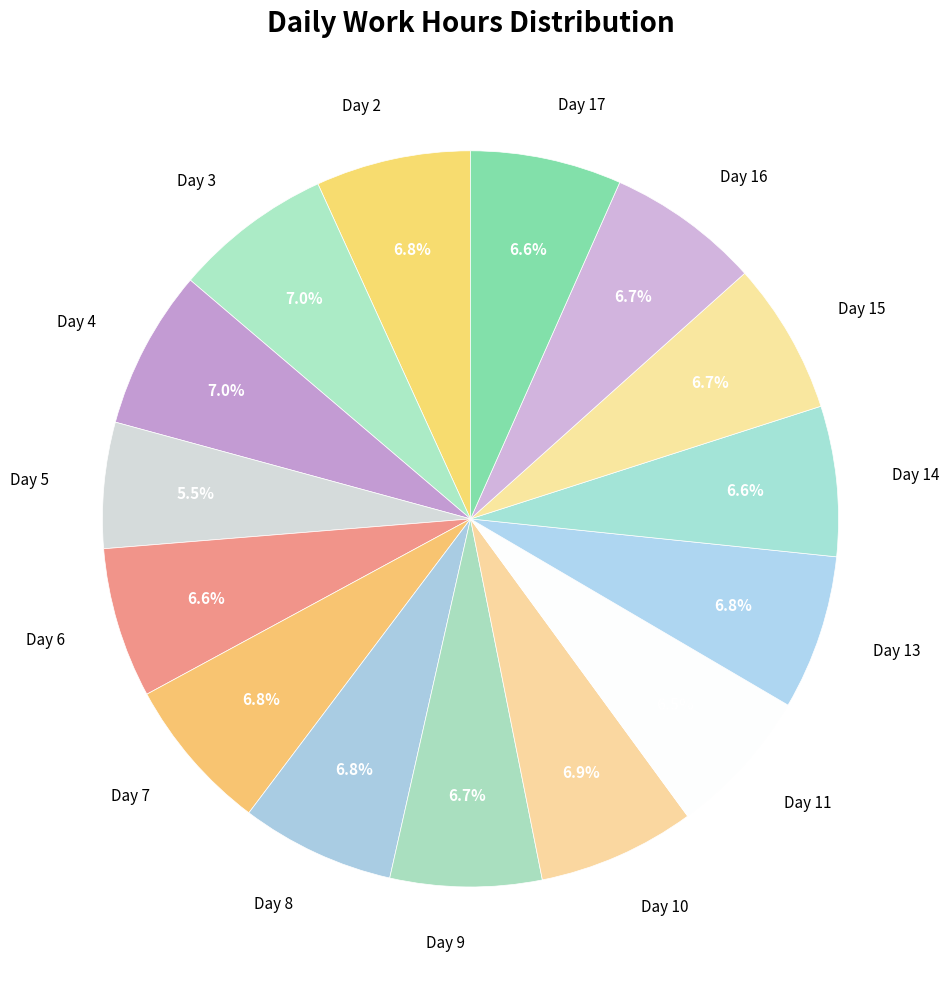

Does Day 14 represent more than half of the total?

No